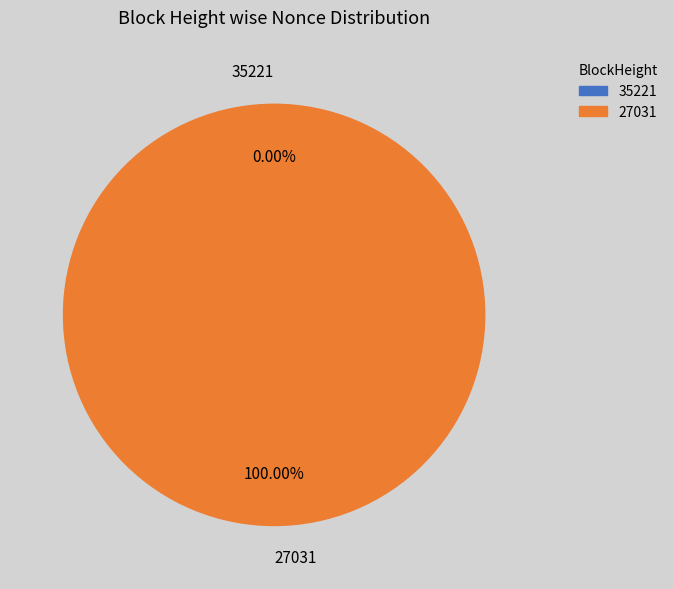

What is the total percentage of 27031 and 35221?

100.0%